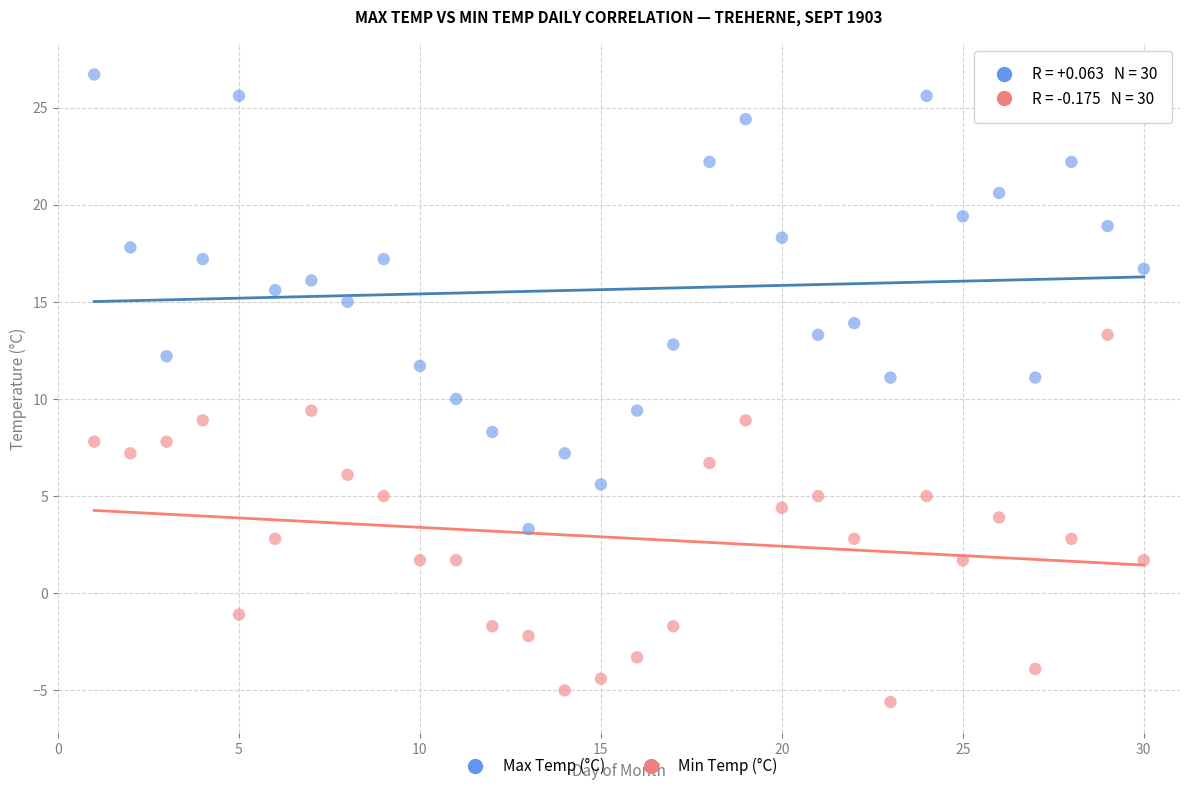

Which series reaches the maximum Y coordinate?

Max Temp (°C)